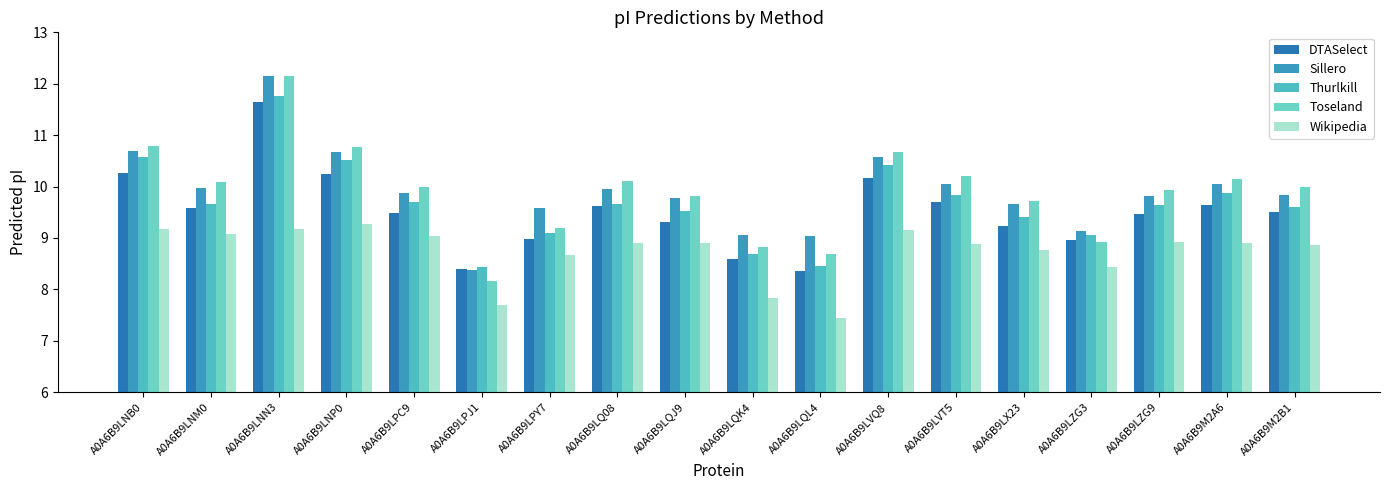

What is the difference between the Sillero values at A0A6B9LQK4 and A0A6B9LNM0?

0.9